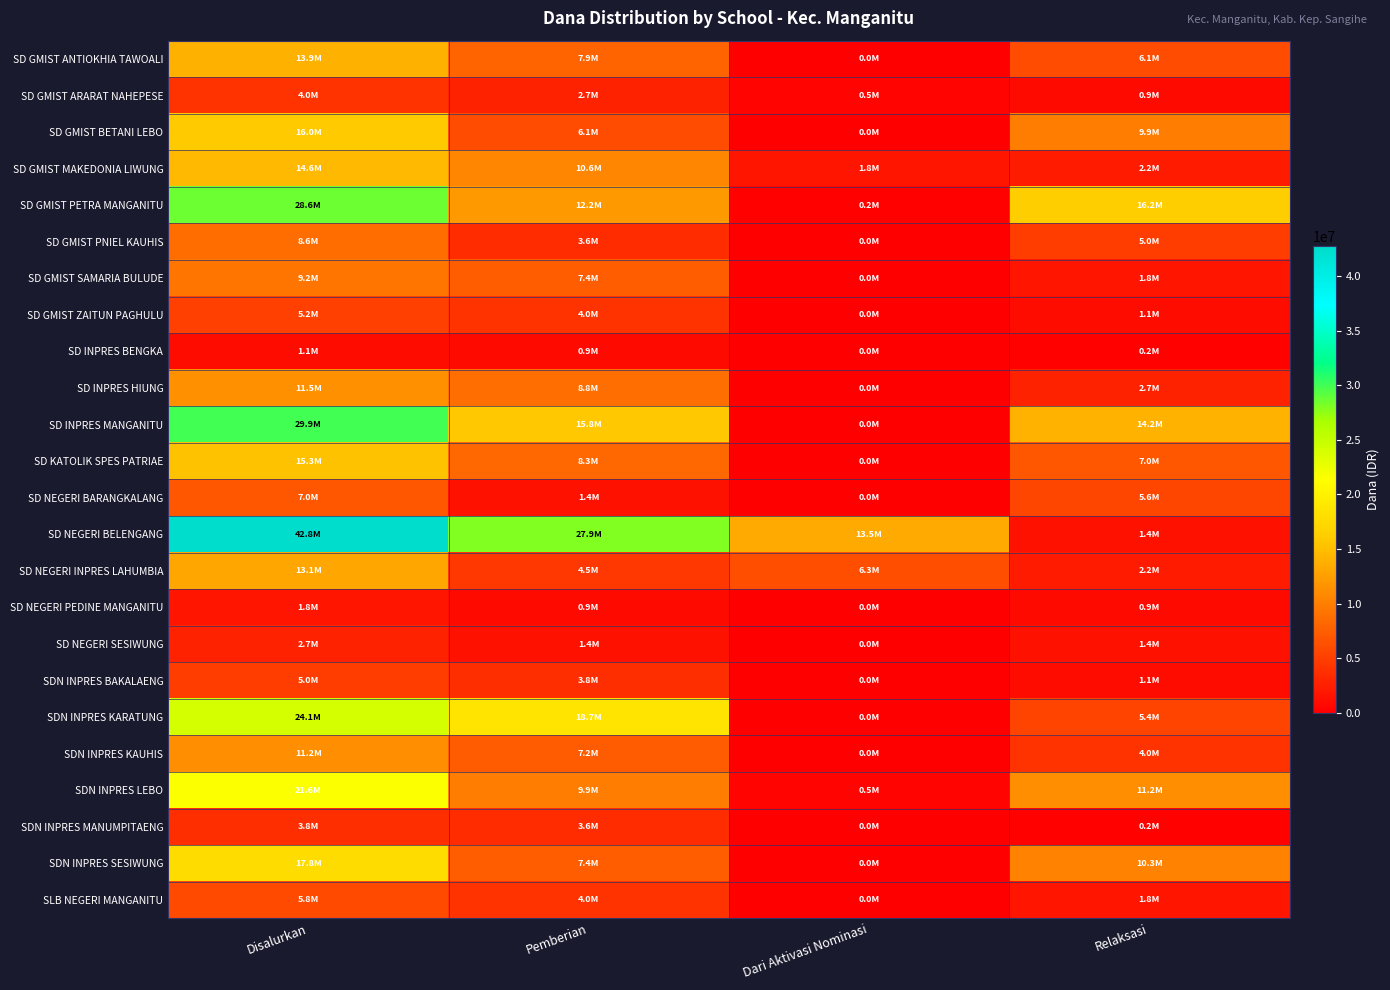

Reading left to right, list all the values displayed in this chart.

SD GMIST ANTIOKHIA TAWOALI: Disalurkan=13950000	Pemberian=7875000	Dari Aktivasi Nominasi=0	Relaksasi=6075000
SD GMIST ARARAT NAHEPESE: Disalurkan=4050000	Pemberian=2700000	Dari Aktivasi Nominasi=450000	Relaksasi=900000
SD GMIST BETANI LEBO: Disalurkan=15975000	Pemberian=6075000	Dari Aktivasi Nominasi=0	Relaksasi=9900000
SD GMIST MAKEDONIA LIWUNG: Disalurkan=14625000	Pemberian=10575000	Dari Aktivasi Nominasi=1800000	Relaksasi=2250000
SD GMIST PETRA MANGANITU: Disalurkan=28575000	Pemberian=12150000	Dari Aktivasi Nominasi=225000	Relaksasi=16200000
SD GMIST PNIEL KAUHIS: Disalurkan=8550000	Pemberian=3600000	Dari Aktivasi Nominasi=0	Relaksasi=4950000
SD GMIST SAMARIA BULUDE: Disalurkan=9225000	Pemberian=7425000	Dari Aktivasi Nominasi=0	Relaksasi=1800000
SD GMIST ZAITUN PAGHULU: Disalurkan=5175000	Pemberian=4050000	Dari Aktivasi Nominasi=0	Relaksasi=1125000
SD INPRES BENGKA: Disalurkan=1125000	Pemberian=900000	Dari Aktivasi Nominasi=0	Relaksasi=225000
SD INPRES HIUNG: Disalurkan=11475000	Pemberian=8775000	Dari Aktivasi Nominasi=0	Relaksasi=2700000
SD INPRES MANGANITU: Disalurkan=29925000	Pemberian=15750000	Dari Aktivasi Nominasi=0	Relaksasi=14175000
SD KATOLIK SPES PATRIAE: Disalurkan=15300000	Pemberian=8325000	Dari Aktivasi Nominasi=0	Relaksasi=6975000
SD NEGERI BARANGKALANG: Disalurkan=6975000	Pemberian=1350000	Dari Aktivasi Nominasi=0	Relaksasi=5625000
SD NEGERI BELENGANG: Disalurkan=42750000	Pemberian=27900000	Dari Aktivasi Nominasi=13500000	Relaksasi=1350000
SD NEGERI INPRES LAHUMBIA: Disalurkan=13050000	Pemberian=4500000	Dari Aktivasi Nominasi=6300000	Relaksasi=2250000
SD NEGERI PEDINE MANGANITU: Disalurkan=1800000	Pemberian=900000	Dari Aktivasi Nominasi=0	Relaksasi=900000
SD NEGERI SESIWUNG: Disalurkan=2700000	Pemberian=1350000	Dari Aktivasi Nominasi=0	Relaksasi=1350000
SDN INPRES BAKALAENG: Disalurkan=4950000	Pemberian=3825000	Dari Aktivasi Nominasi=0	Relaksasi=1125000
SDN INPRES KARATUNG: Disalurkan=24075000	Pemberian=18675000	Dari Aktivasi Nominasi=0	Relaksasi=5400000
SDN INPRES KAUHIS: Disalurkan=11250000	Pemberian=7200000	Dari Aktivasi Nominasi=0	Relaksasi=4050000
SDN INPRES LEBO: Disalurkan=21600000	Pemberian=9900000	Dari Aktivasi Nominasi=450000	Relaksasi=11250000
SDN INPRES MANUMPITAENG: Disalurkan=3825000	Pemberian=3600000	Dari Aktivasi Nominasi=0	Relaksasi=225000
SDN INPRES SESIWUNG: Disalurkan=17775000	Pemberian=7425000	Dari Aktivasi Nominasi=0	Relaksasi=10350000
SLB NEGERI MANGANITU: Disalurkan=5850000	Pemberian=4050000	Dari Aktivasi Nominasi=0	Relaksasi=1800000